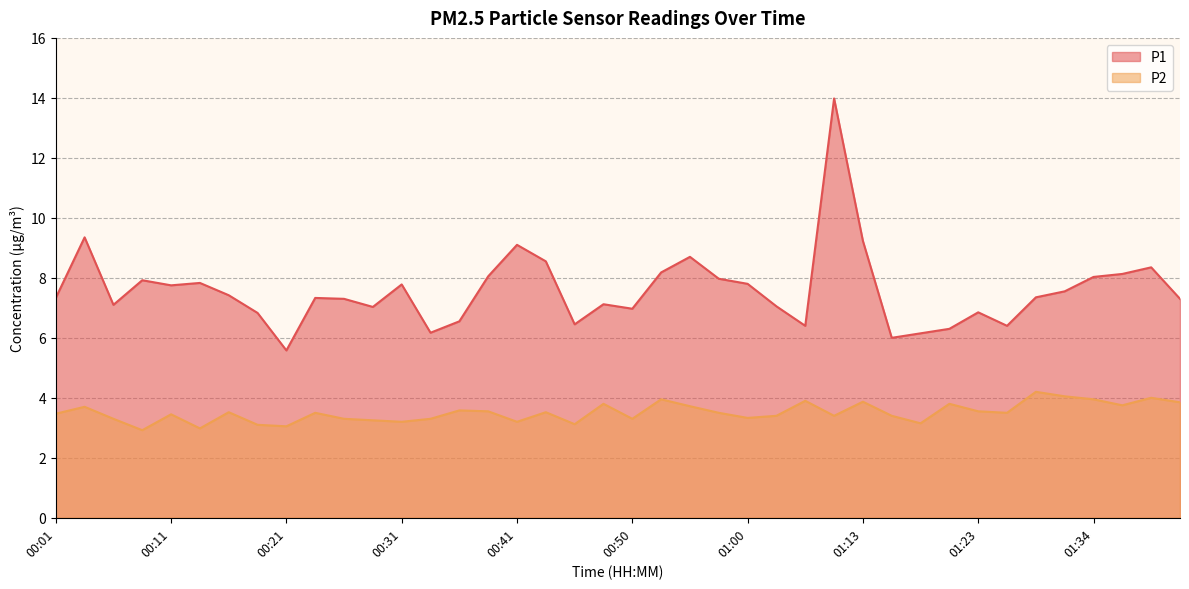

What is the label of the 16th point from the right?

01:00